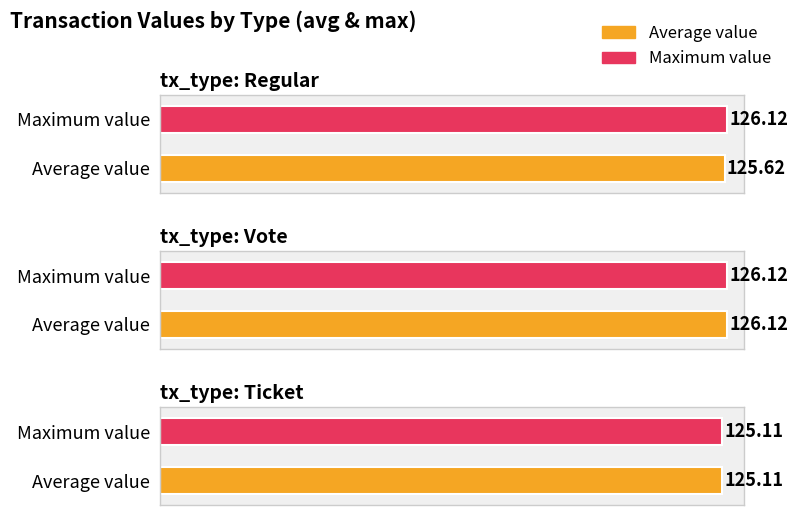

Approximately how many times larger is the value at Ticket compared to Regular?

1.0